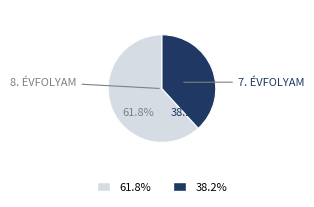

Is there any slice that represents more than half of the pie?

Yes